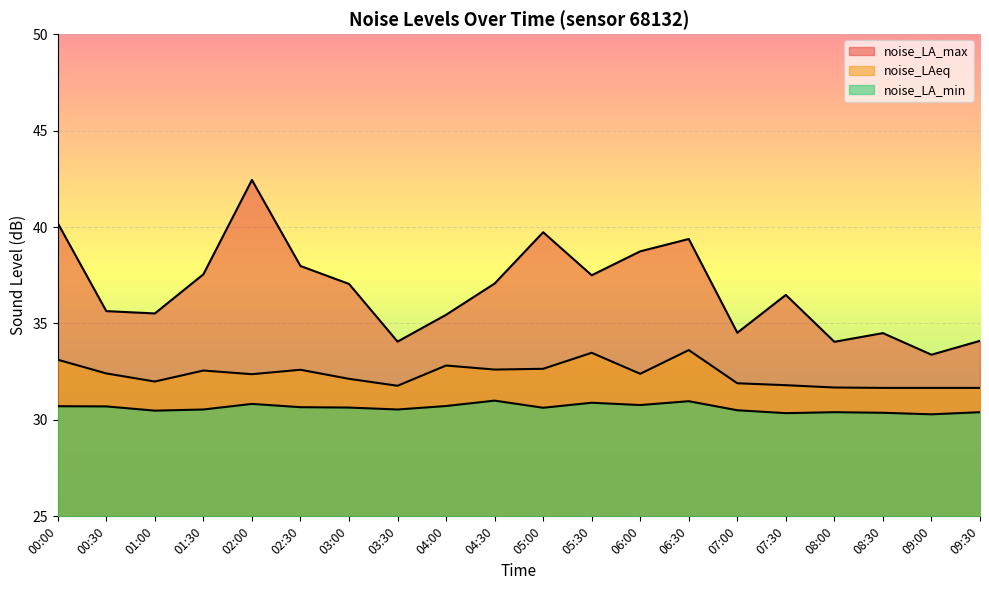

Where is the first local minimum for noise_LA_min?

01:00